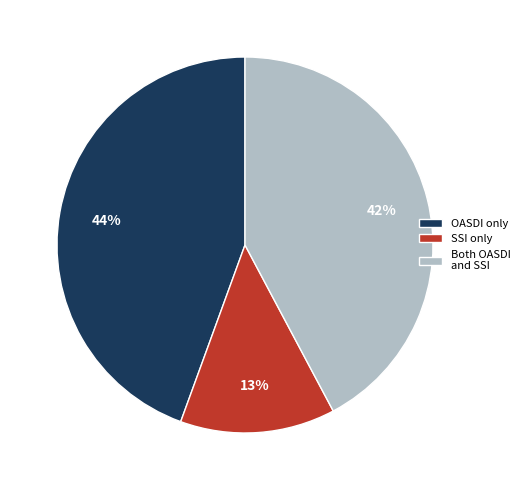

Count the number of slices in the pie.

3